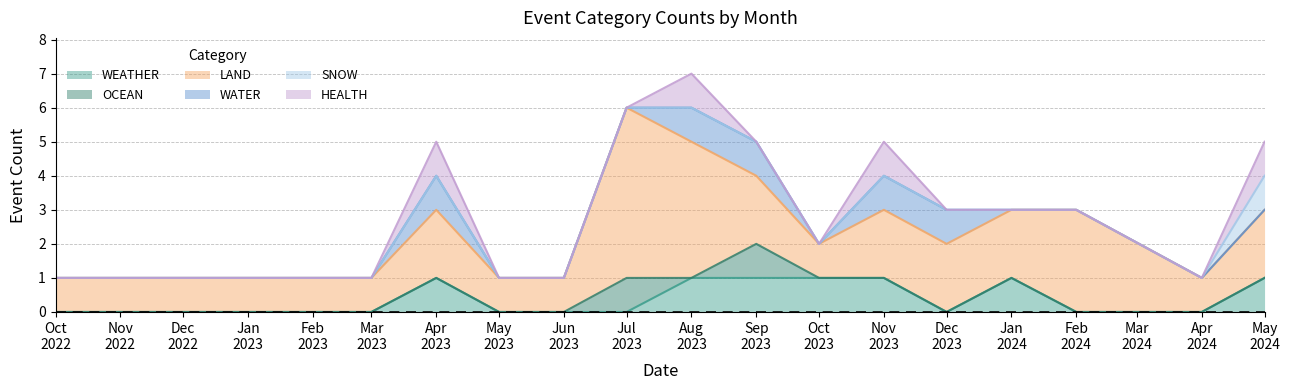

What are all the series names shown in the legend?

WEATHER, OCEAN, LAND, WATER, SNOW, HEALTH